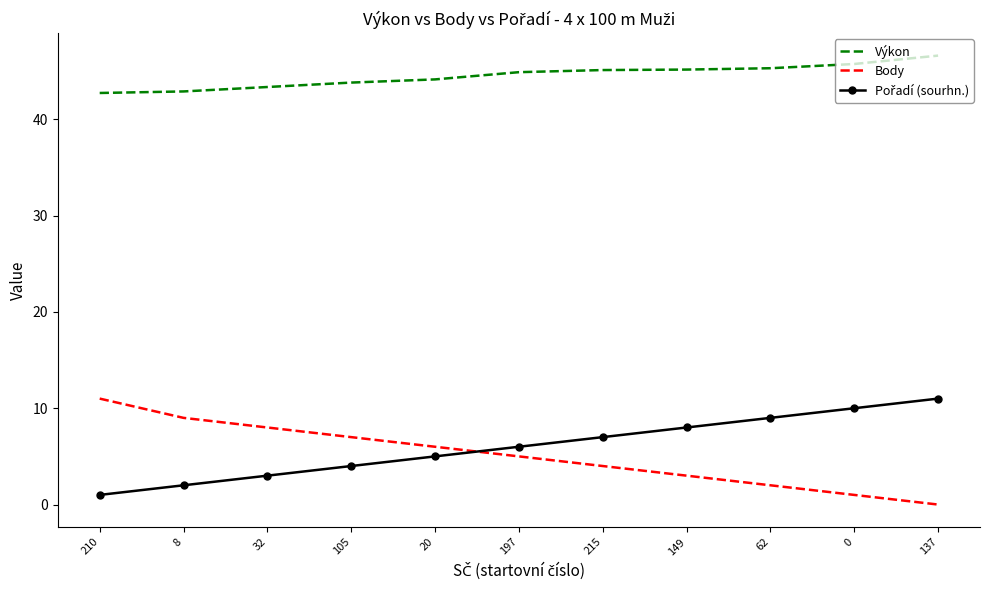

What value does the Výkon series have at 197?

44.9